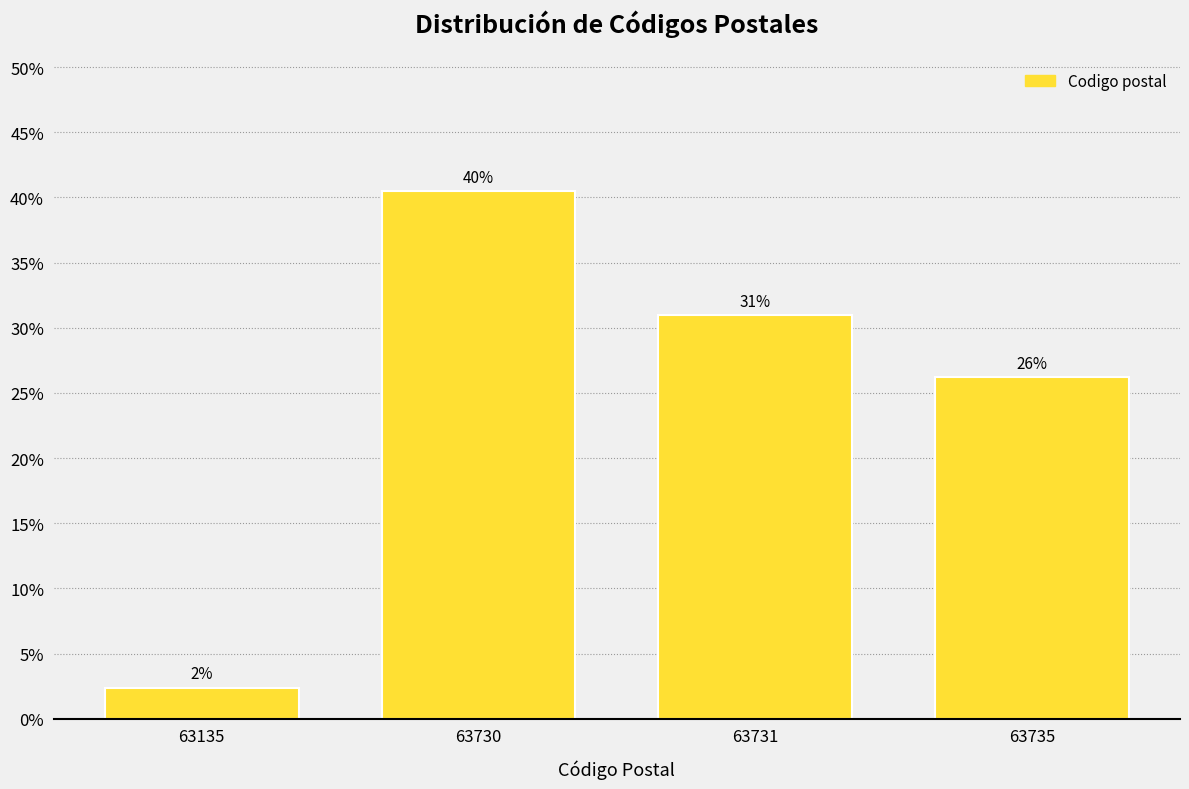

Does the chart contain any negative values?

No